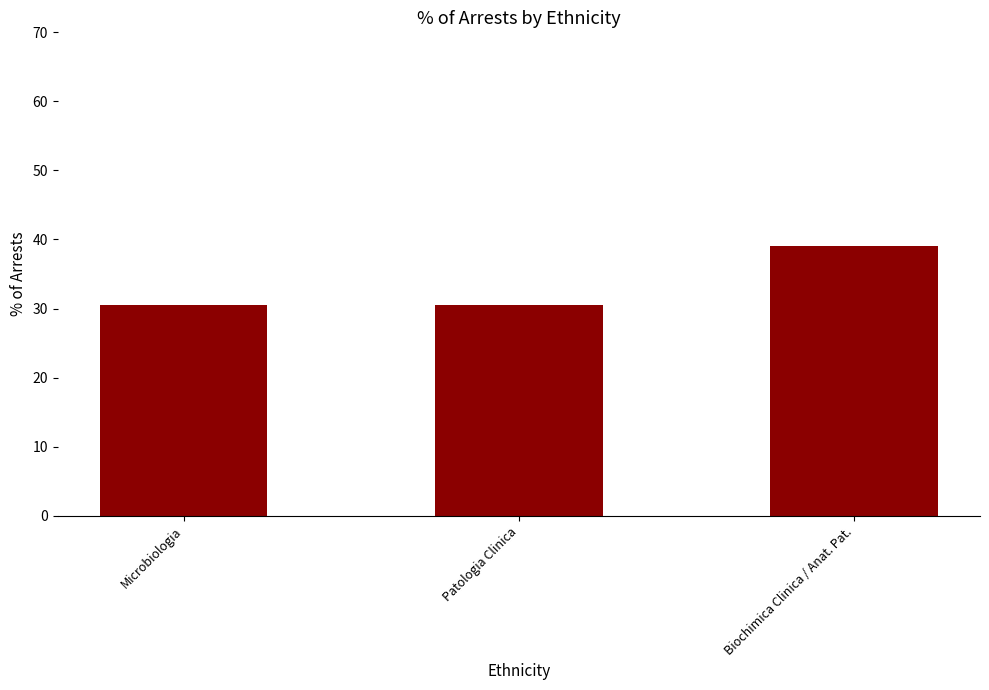

True or false: the data shows 39.0 at Biochimica Clinica / Anat. Pat..

True